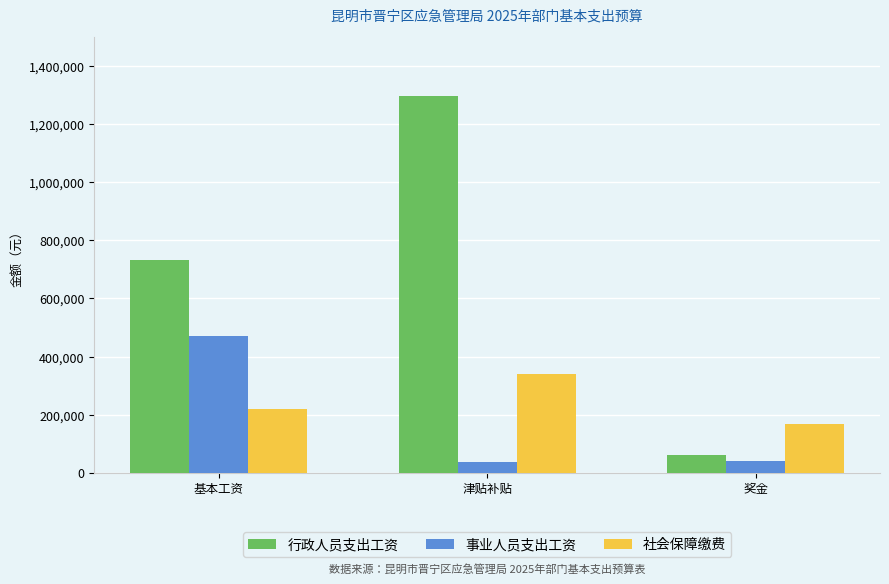

At which label does 行政人员支出工资 reach its minimum?

奖金